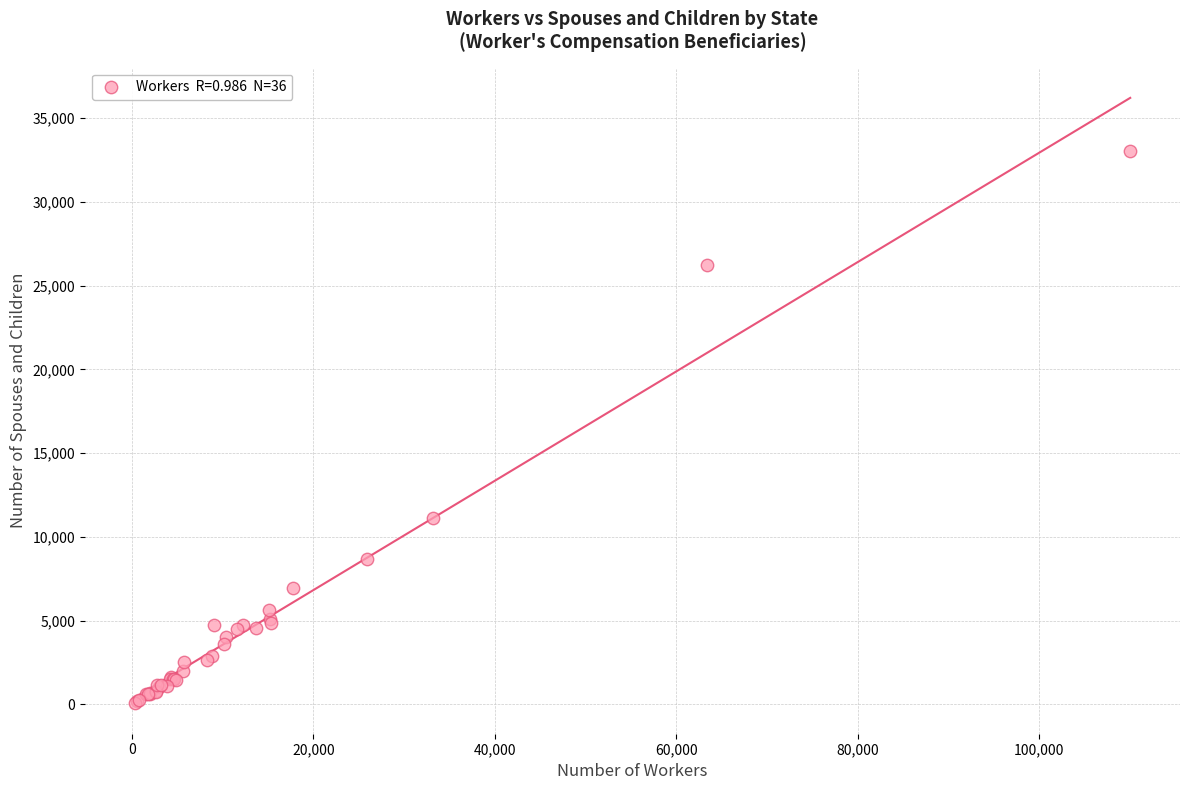

What Y value in the scatter plot is closest to 16536?

11156